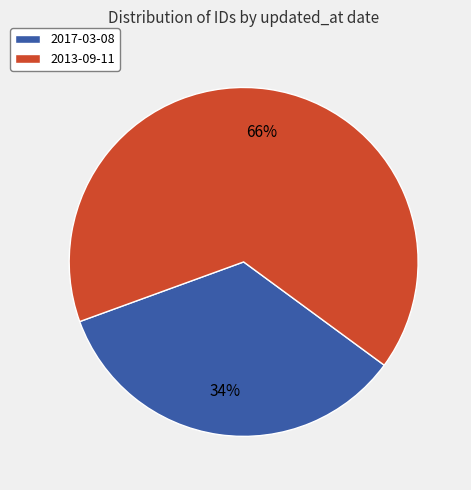

To the nearest percent, what is the average slice percentage?

50%